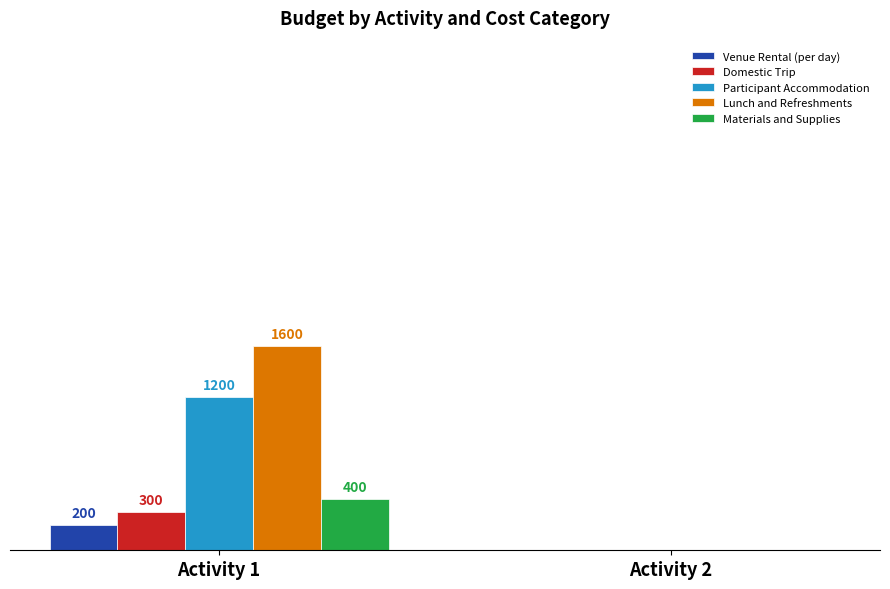

What are all the series names shown in the legend?

Venue Rental (per day), Domestic Trip, Participant Accommodation, Lunch and Refreshments, Materials and Supplies